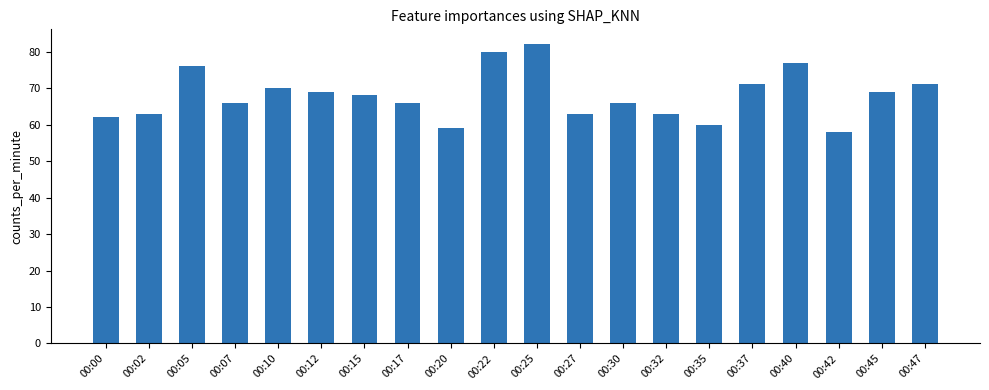

What is the difference between the maximum and minimum values?

24